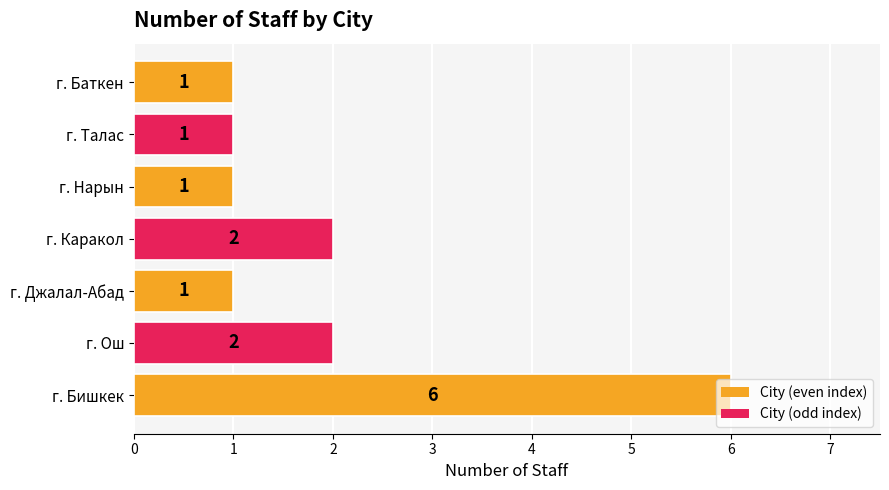

Approximately how many times larger is the value at г. Бишкек compared to г. Талас?

6.0